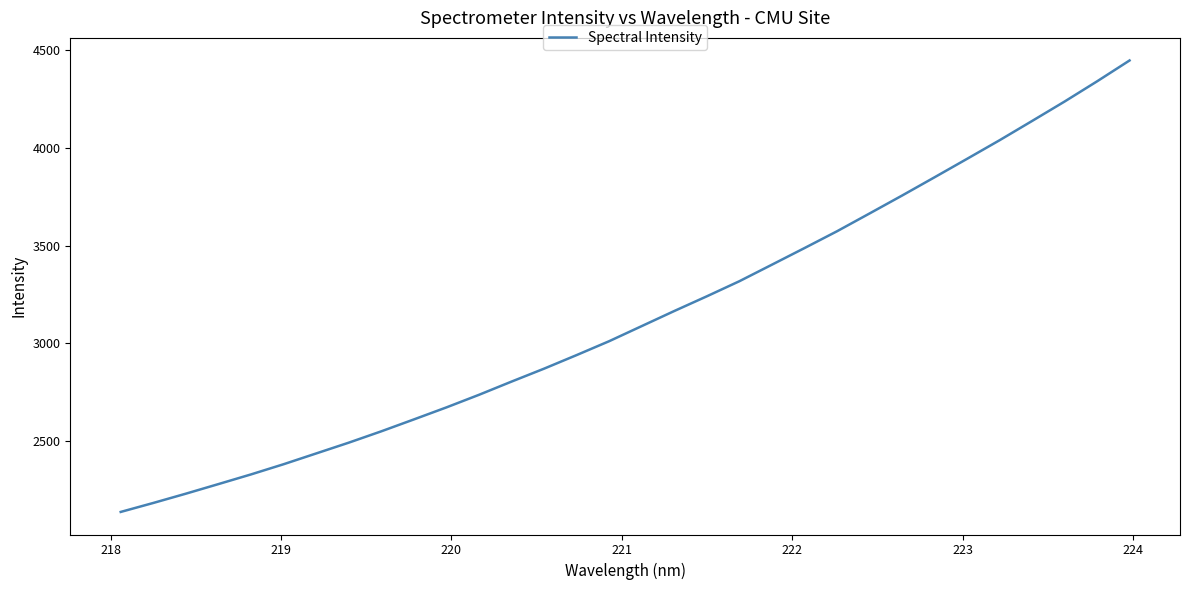

What is the minimum value shown in the chart?

2138.7